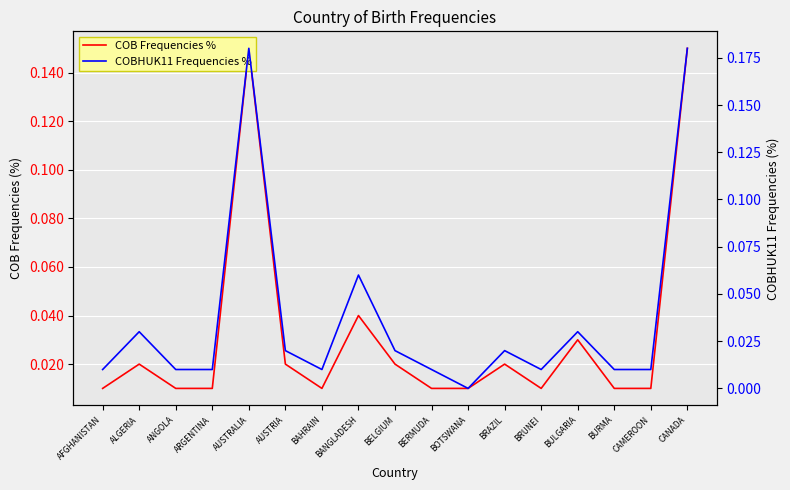

Rank the series by their average value, from highest to lowest.

COBHUK11 Frequencies %, COB Frequencies %